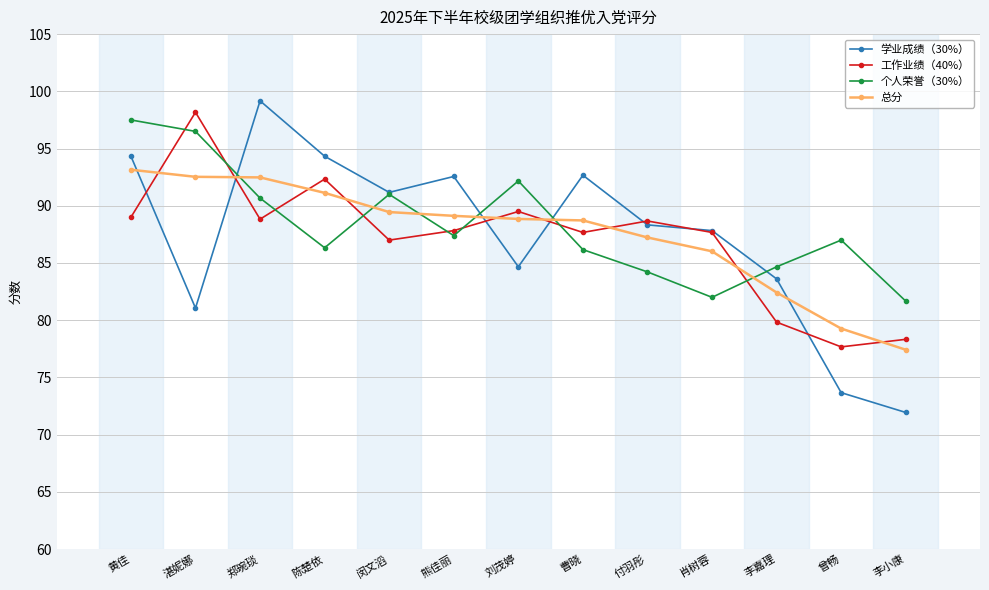

What is the difference between the second highest and minimum values in the 总分 series?

15.1